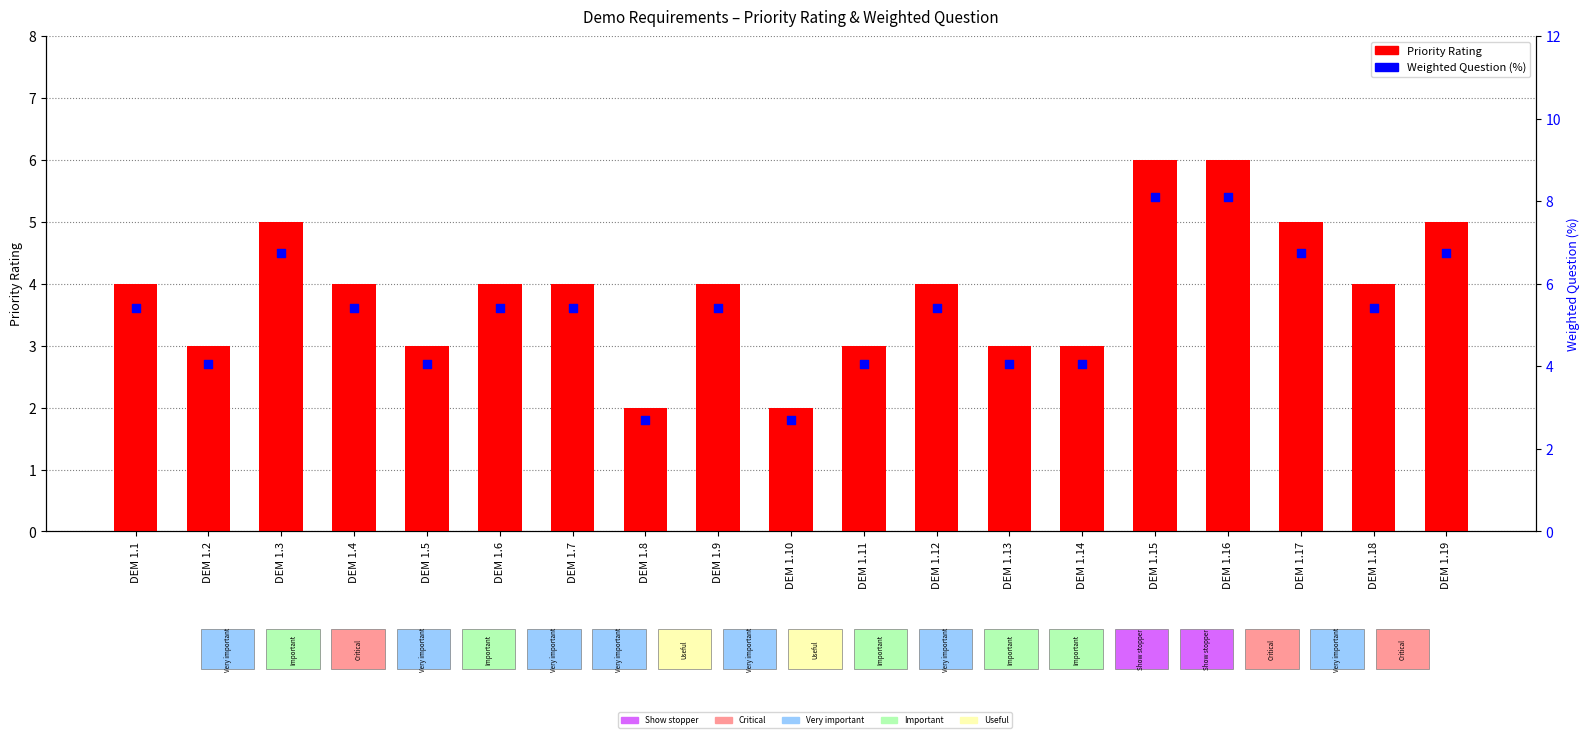

What is the total value across all series at DEM 1.3?

11.8